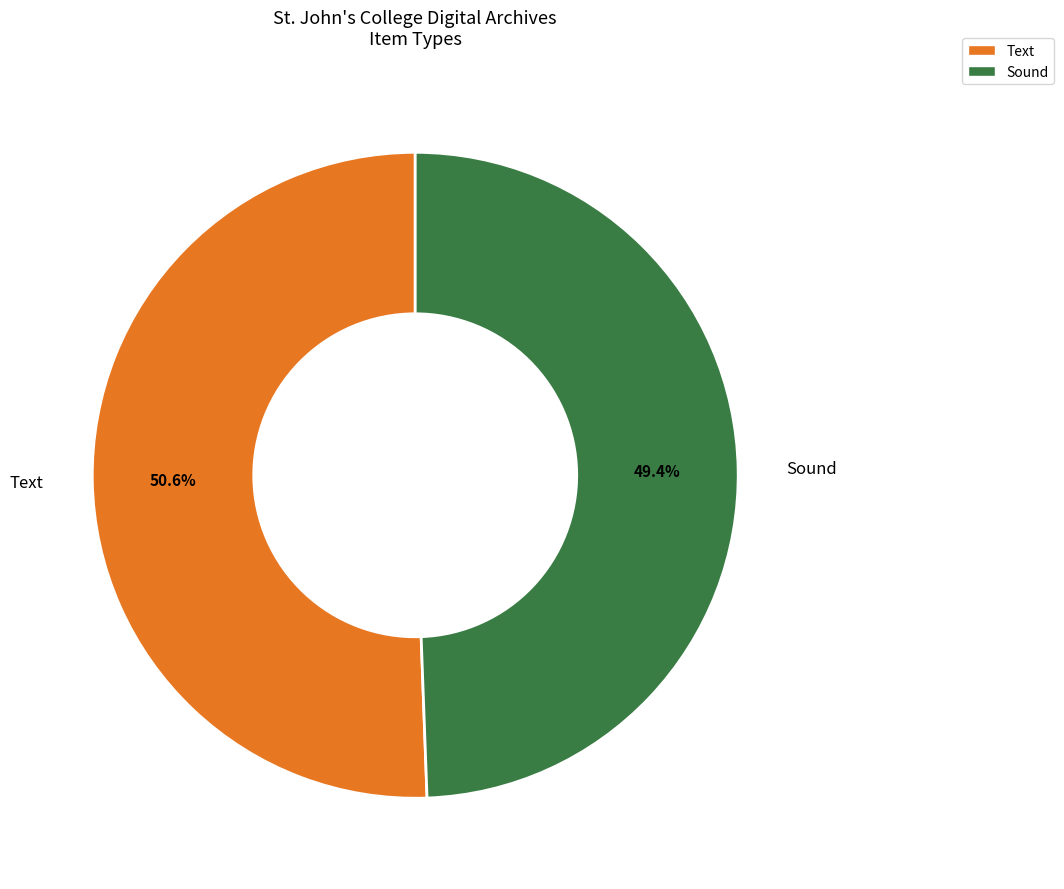

To the nearest percent, what is the difference between the Sound and Text slice percentages?

1%